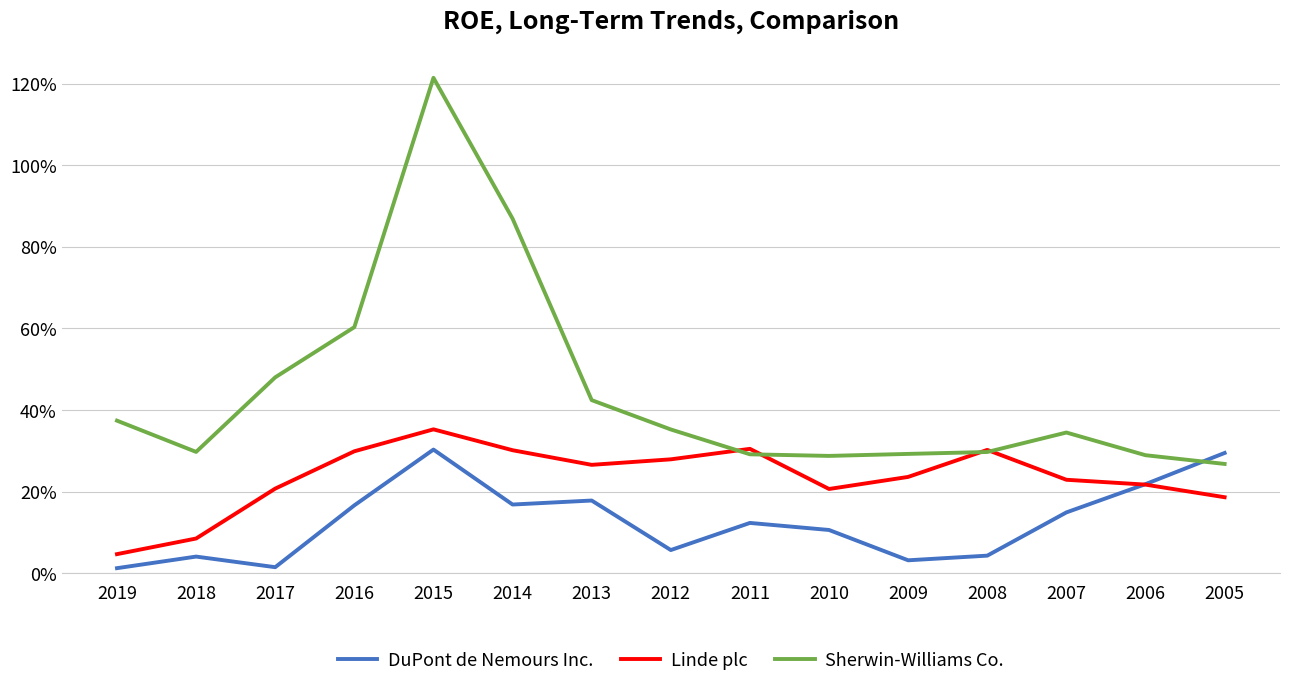

Does the chart display data point markers on the line(s)?

No